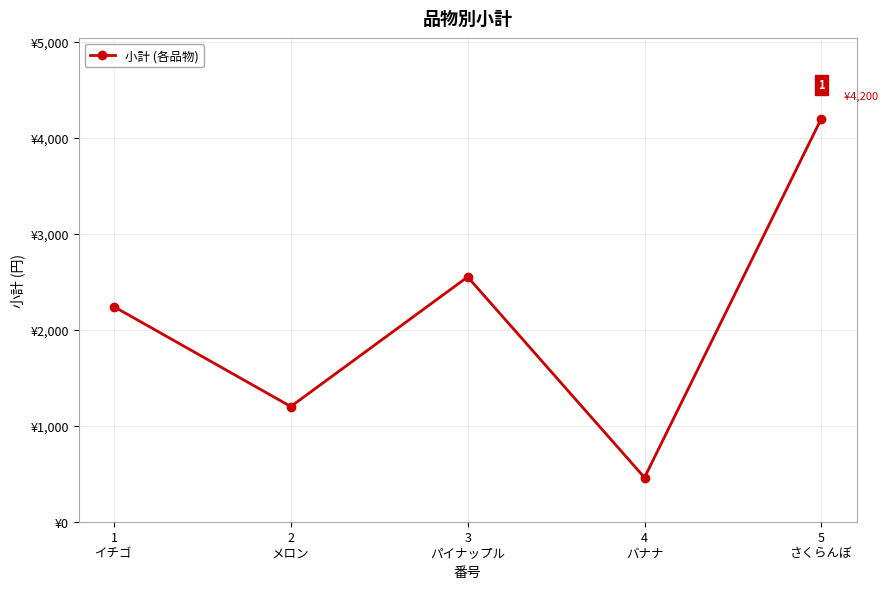

Does the chart have visible grid lines?

Yes